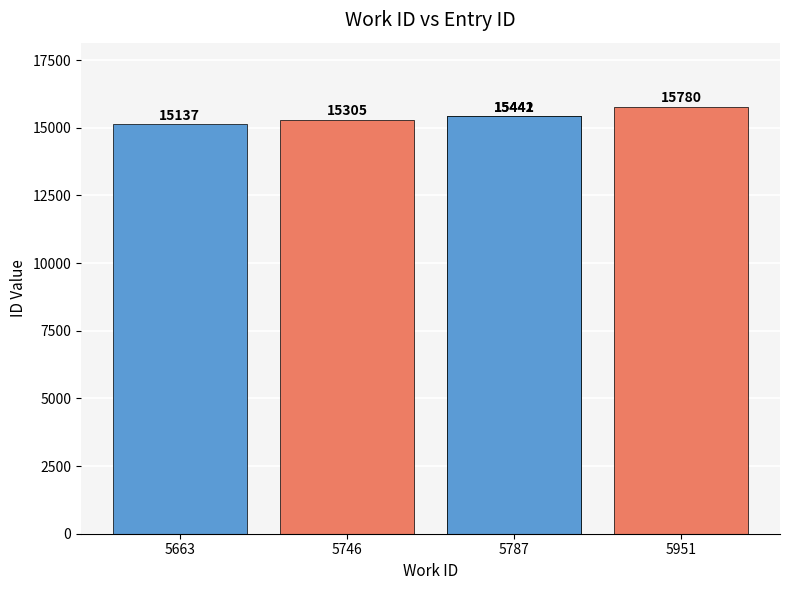

What is the difference between the second highest and second lowest values?

137